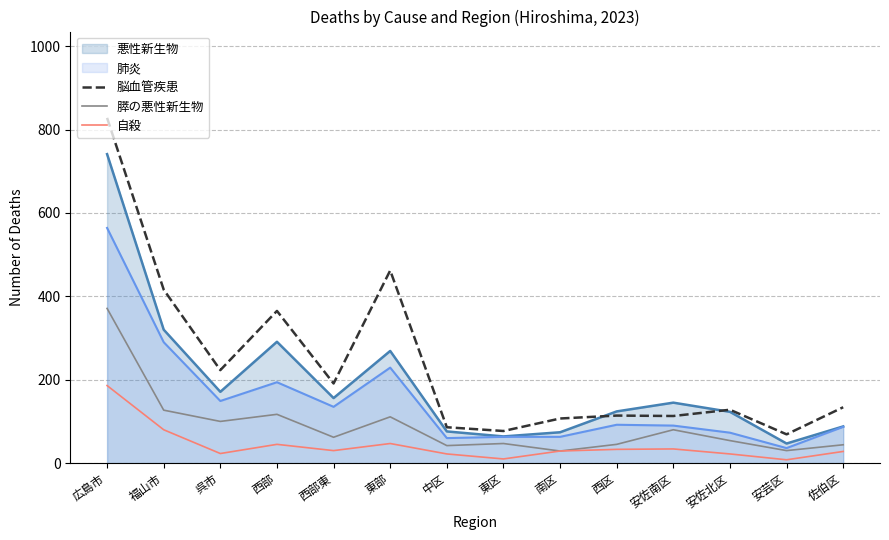

How many lines are shown in the chart?

5